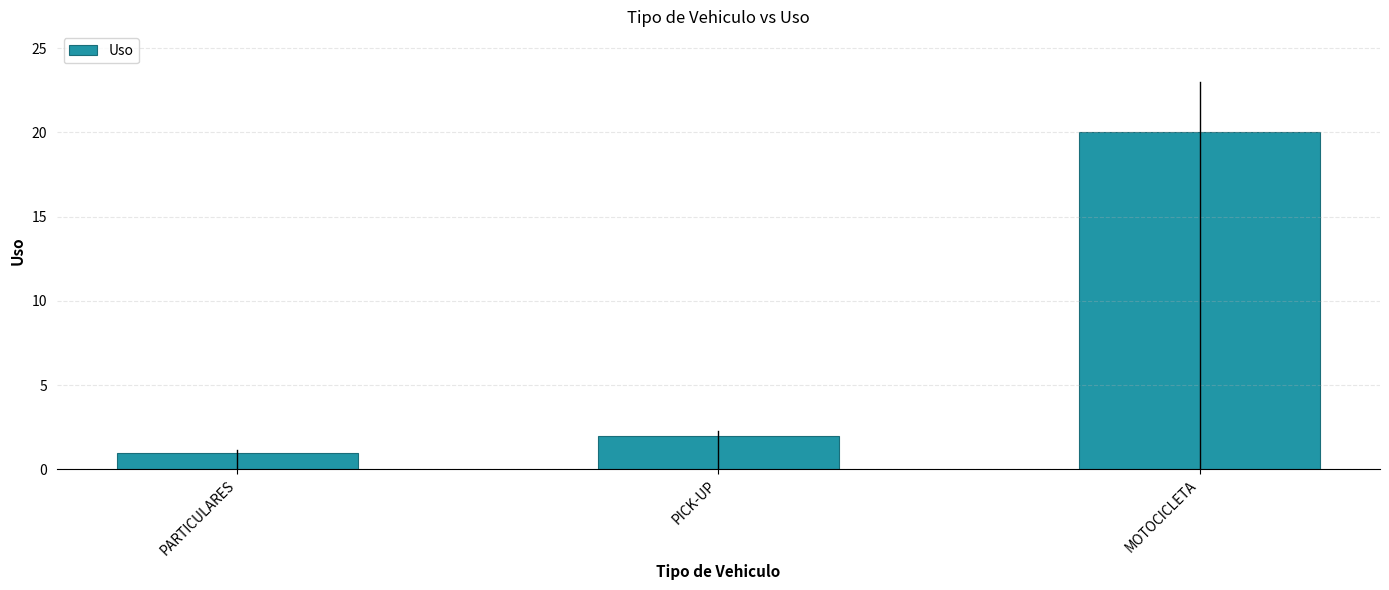

What is the value of the 3rd bar from the left?

20